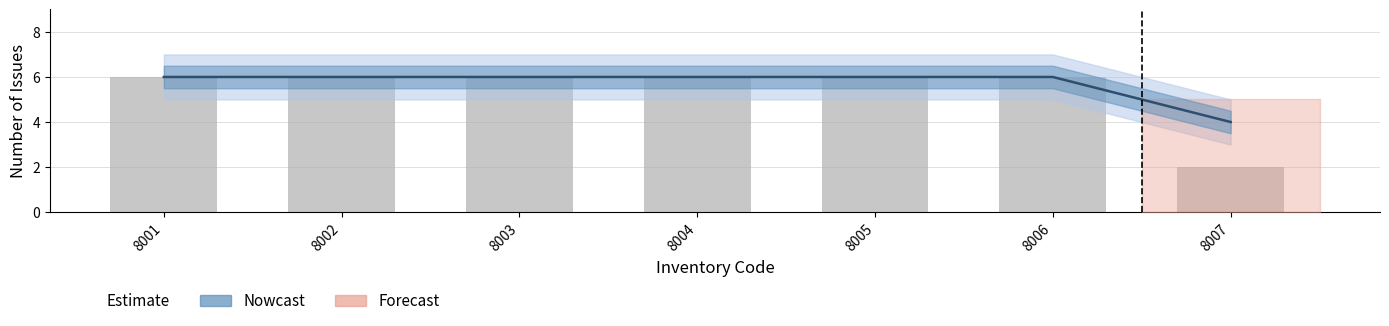

Reading right to left, extract all data points from this chart.

8007=2	8006=6	8005=6	8004=6	8003=6	8002=6	8001=6